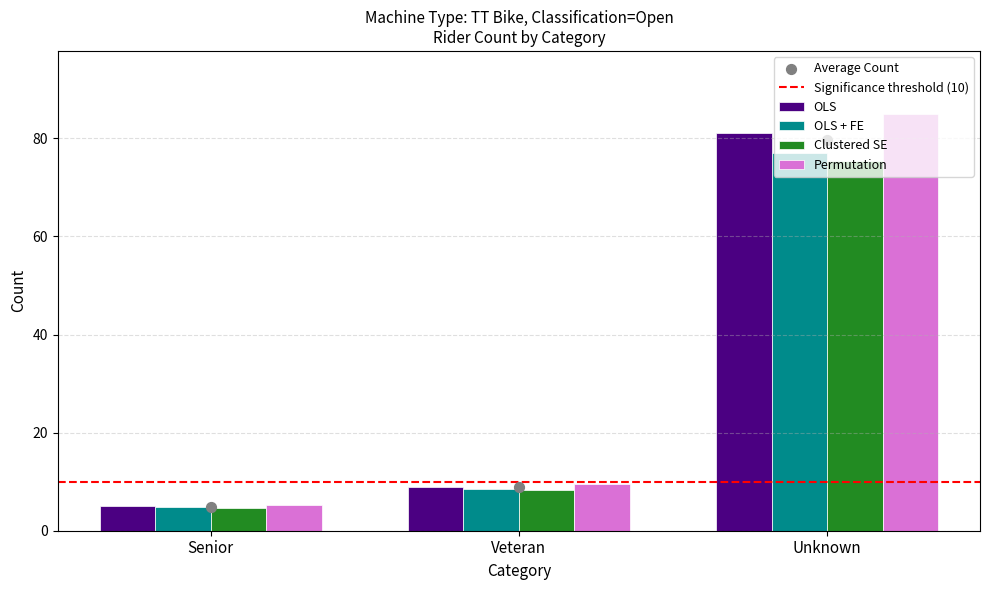

Where is OLS nearest to the value 43?

Veteran